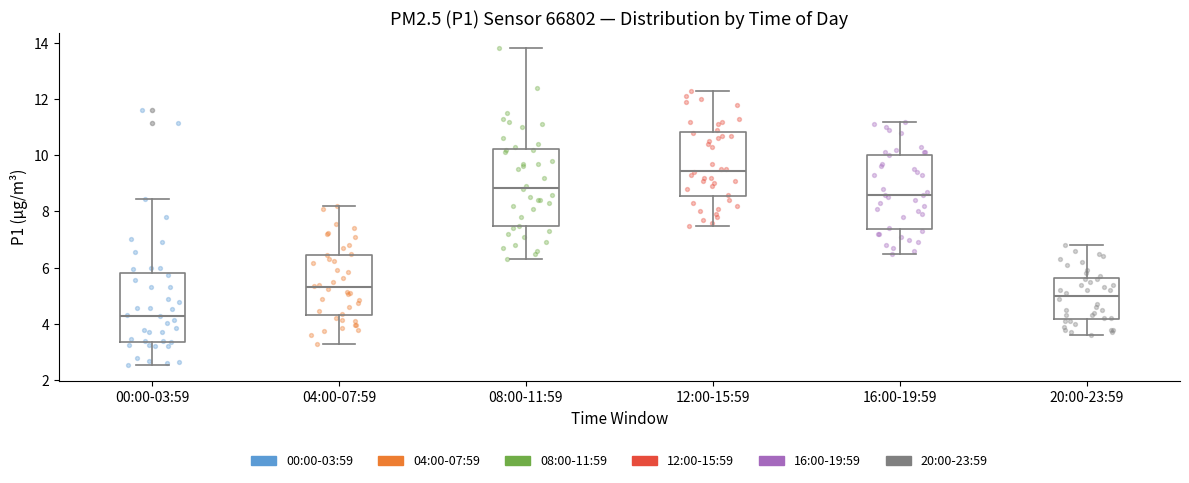

Reading left to right, read every box against the y-axis: the position of its median line, the range the box covers, and the ends of its whiskers. The values are not printed on the chart, so give them approximately, as read against the axis.

00:00-03:59: median 4.2, box 3.4 to 5.8, whiskers 2.6 to 8.4
04:00-07:59: median 5.4, box 4.4 to 6.4, whiskers 3.4 to 8.2
08:00-11:59: median 8.8, box 7.4 to 10.2, whiskers 6.4 to 13.8
12:00-15:59: median 9.4, box 8.6 to 10.8, whiskers 7.6 to 12.4
16:00-19:59: median 8.6, box 7.4 to 10.0, whiskers 6.6 to 11.2
20:00-23:59: median 5.0, box 4.2 to 5.6, whiskers 3.6 to 6.8